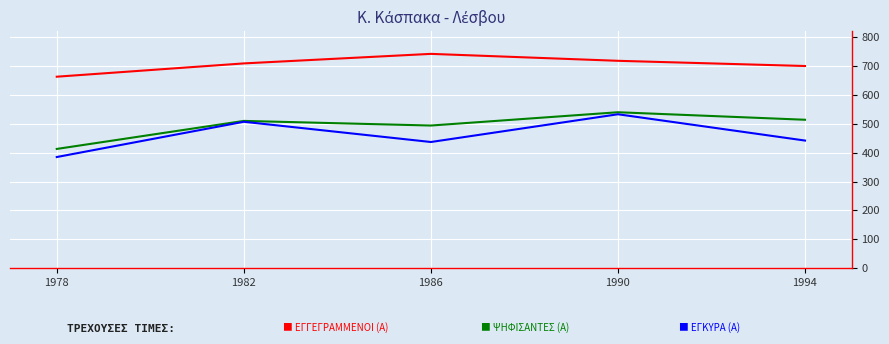

What is the difference between the highest and lowest values at 1982?

202